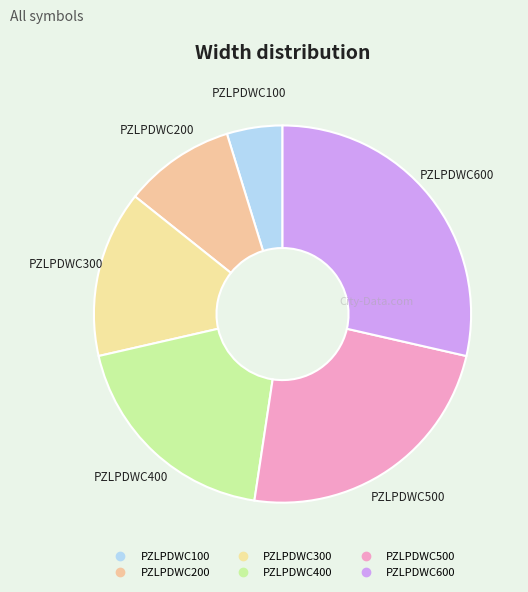

How many segments does this pie chart have?

6